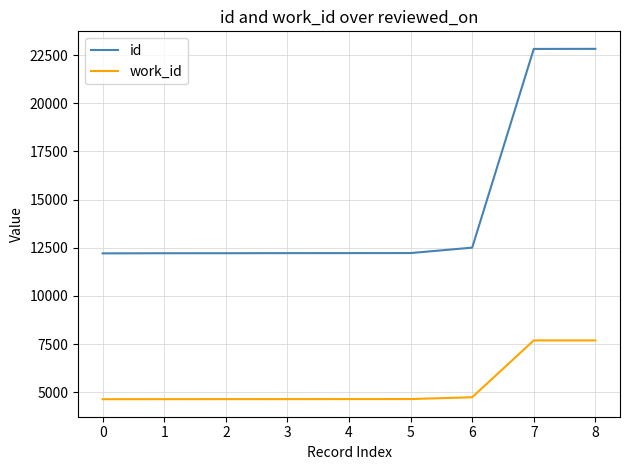

The work_id series shows 4635 at 0. True or false?

True